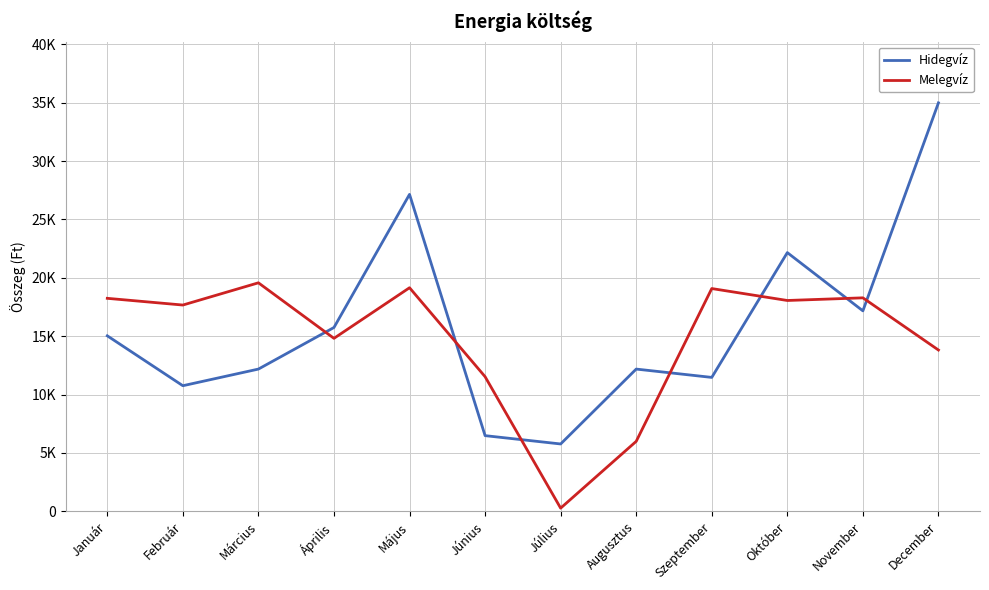

At which category does Melegvíz reach its first local valley?

Február